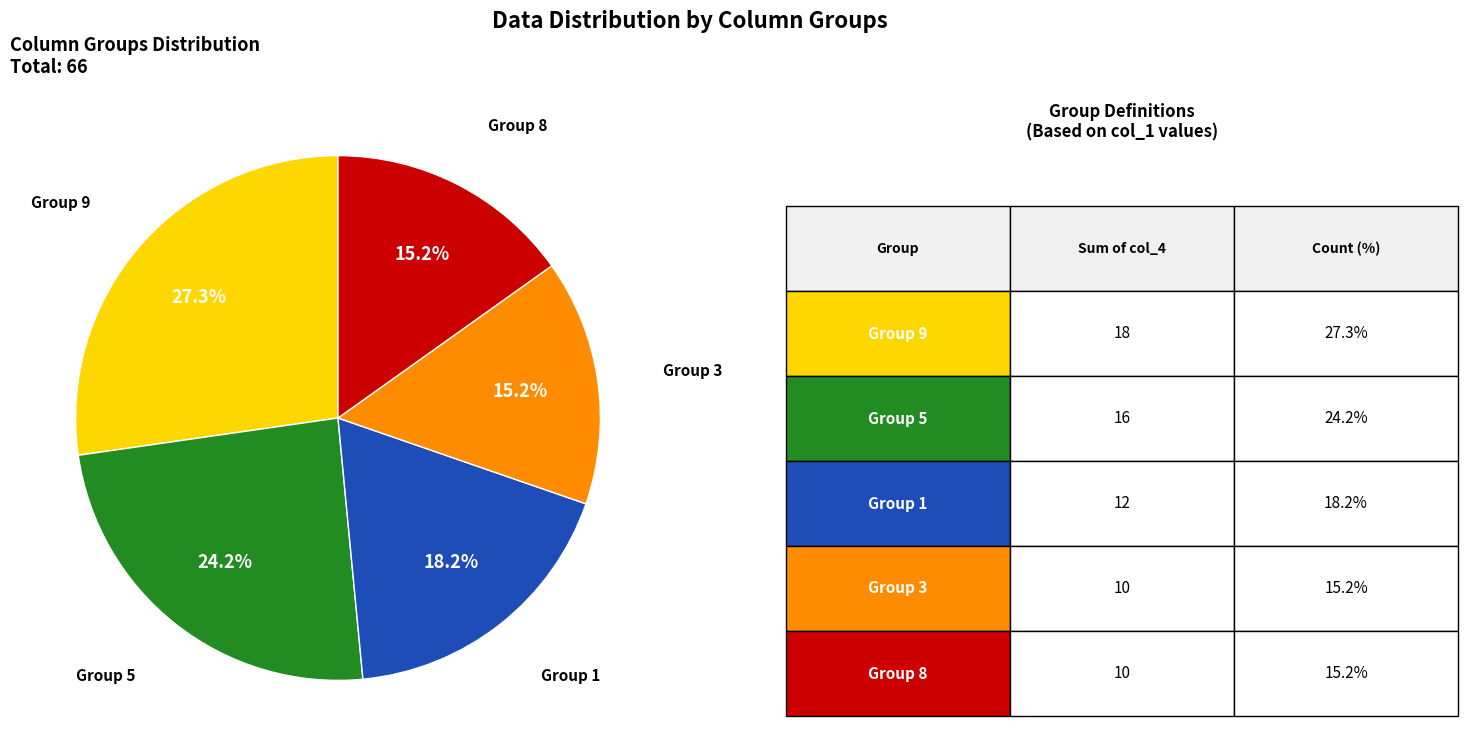

What is the ratio of the value at Group 9 to the value at Group 3?

1.8